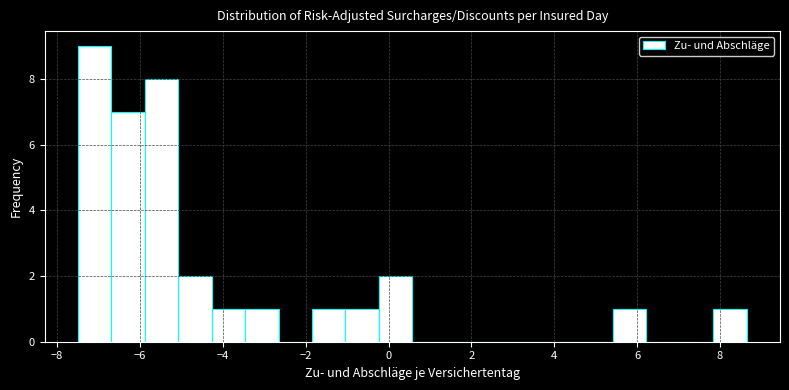

How tall is the bar that spans -6.6 to -5.8 on the x-axis? Neither the bar edges nor the heights are printed on the chart, so give them approximately, as read against the axes.

7